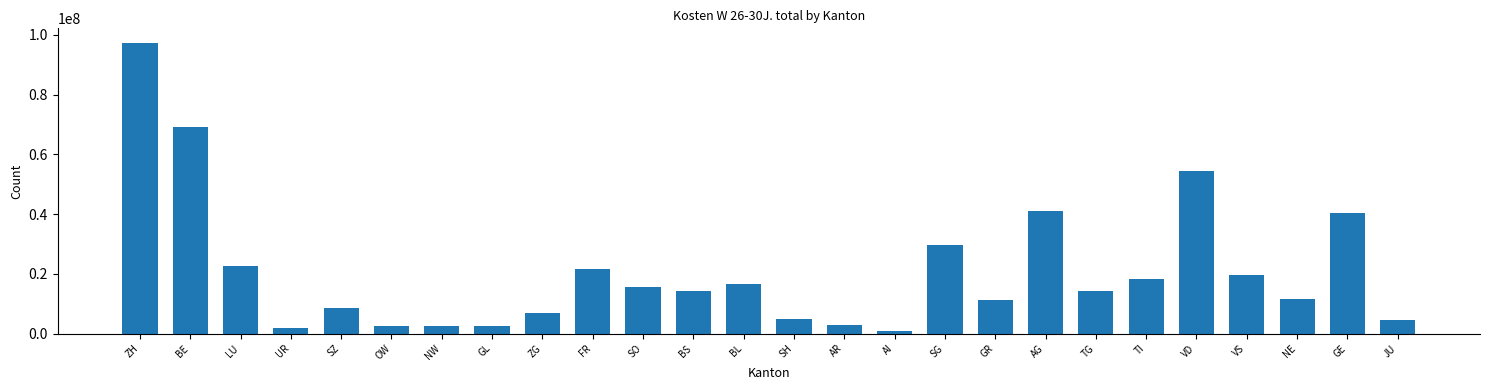

What is the label of the 11th bar from the right?

AI